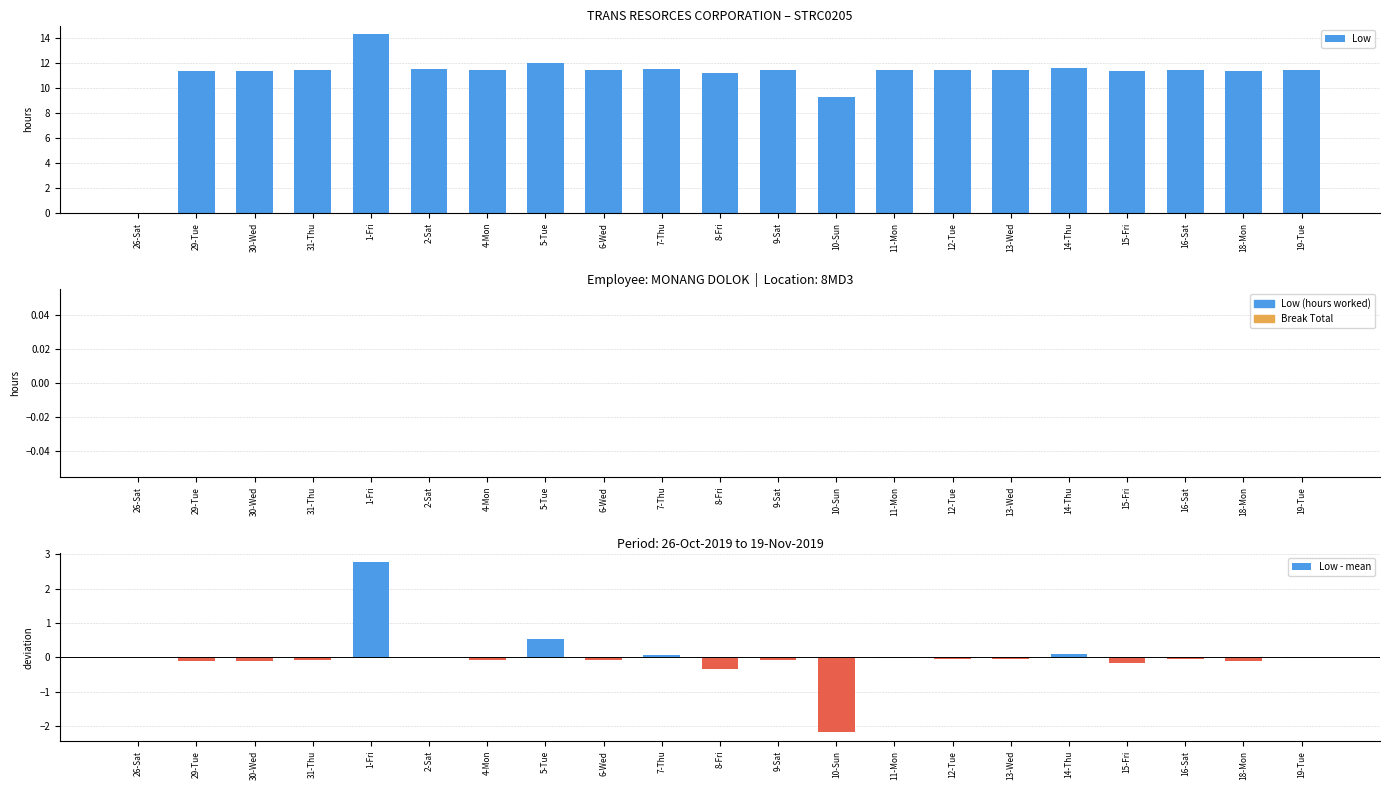

What is the difference between the Low values at 8-Fri and 16-Sat?

0.3